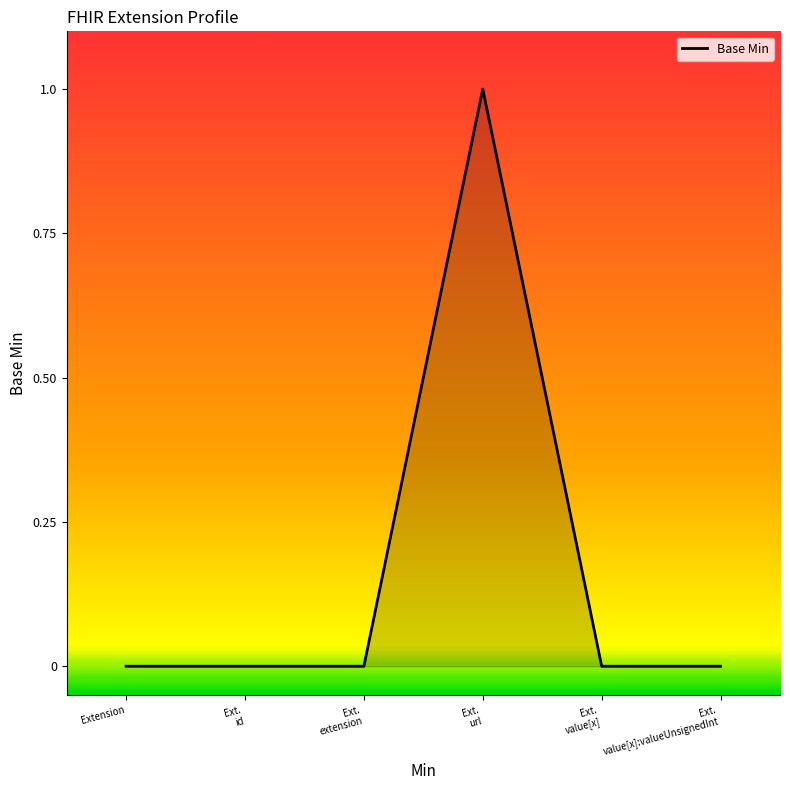

Count the number of categories in the chart.

6